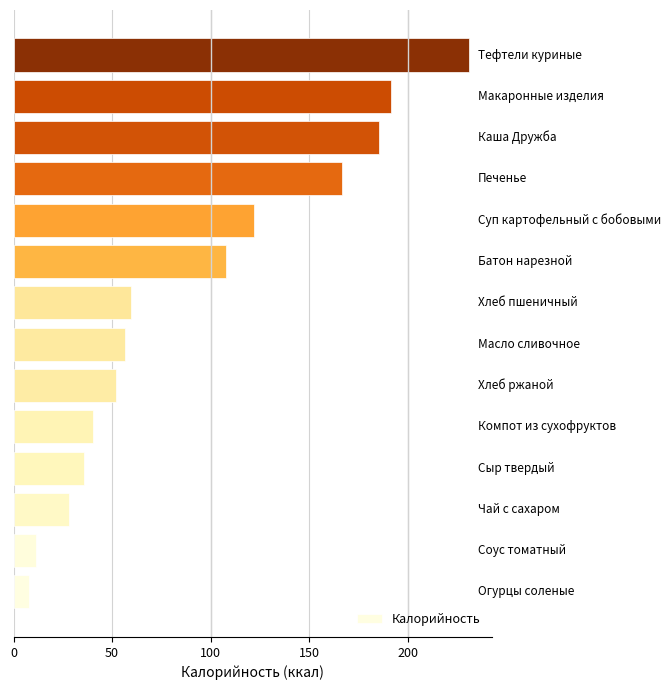

Count the number of values greater than 59.

7